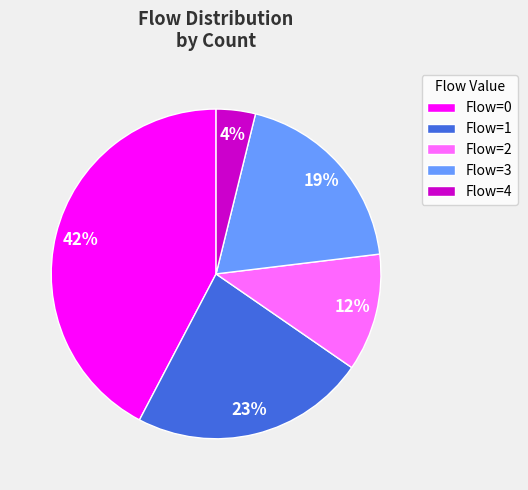

To the nearest percent, what is the difference between the Flow=4 and Flow=0 slice percentages?

38%